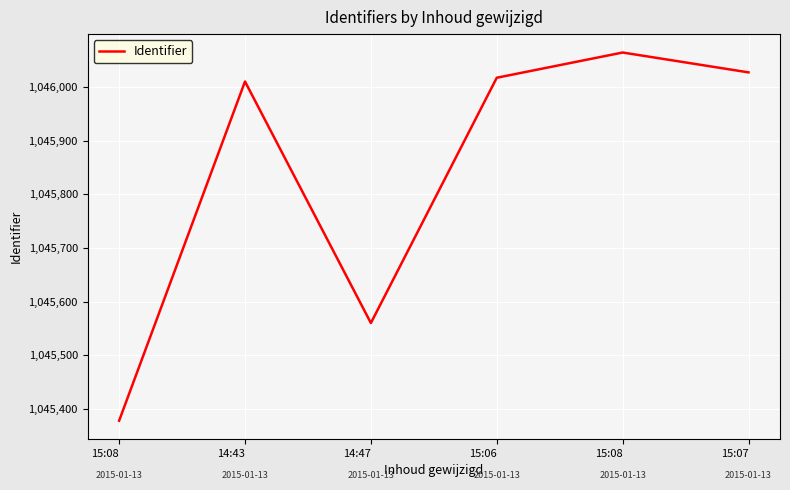

What value does the data have at 14:43?

1046010